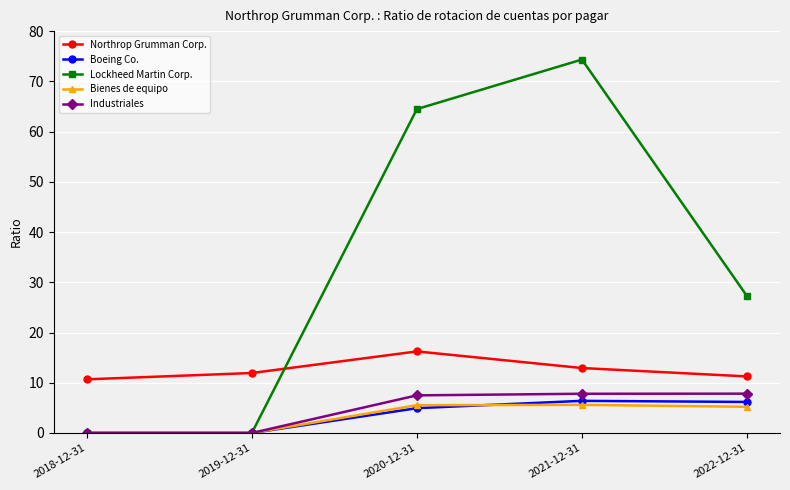

True or false: Boeing Co. has more than 1 points higher than both neighbors.

False